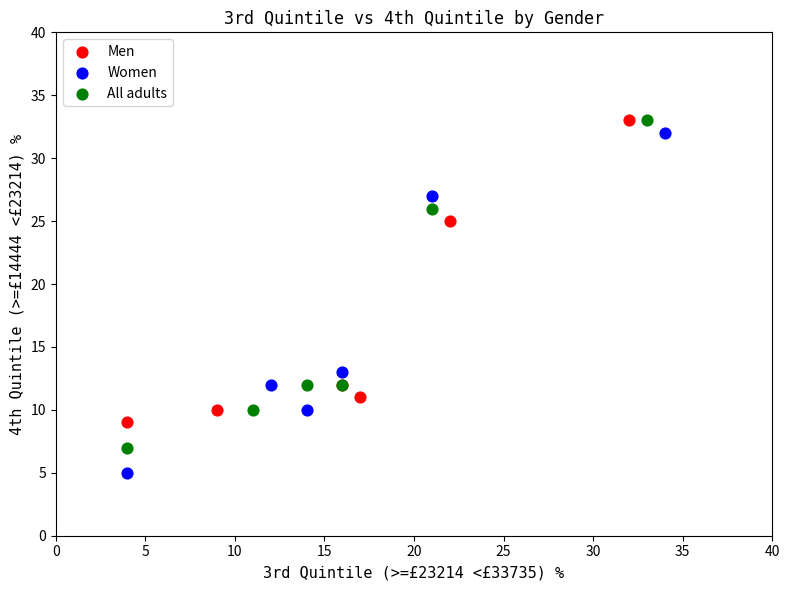

Which series has the largest Y range (max minus min)?

Women